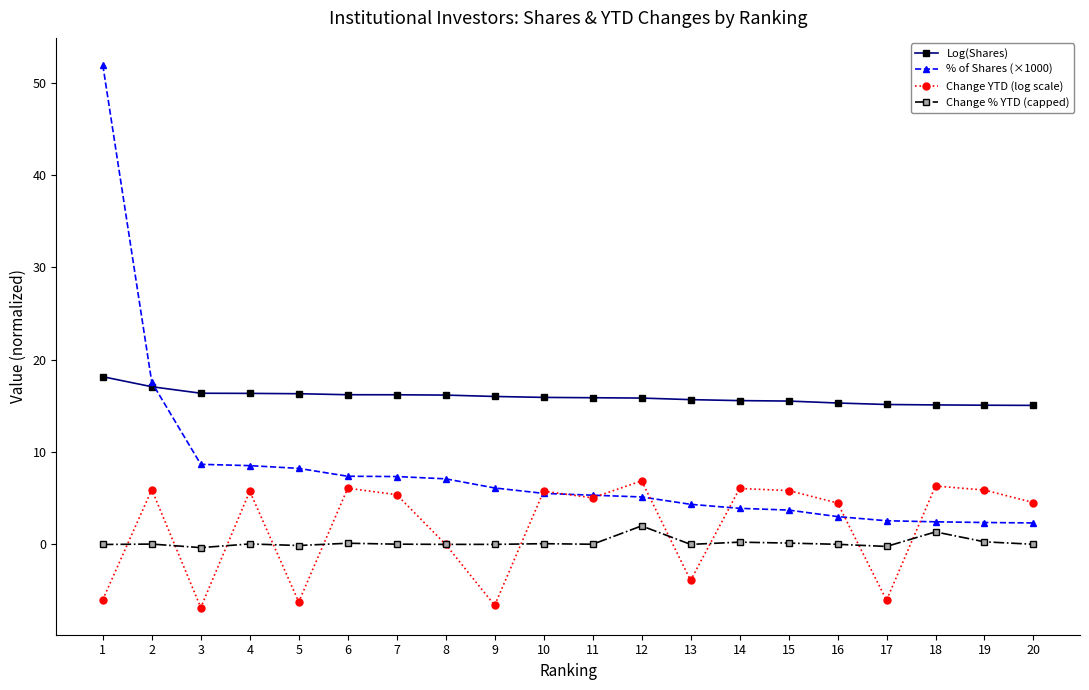

What are all the series names shown in the legend?

Log(Shares), % of Shares (×1000), Change YTD (log scale), Change % YTD (capped)